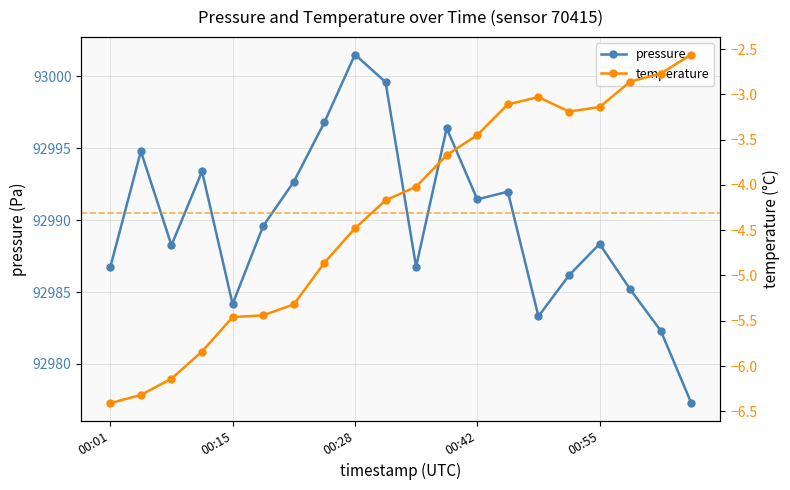

Which series has the largest total across all categories?

pressure